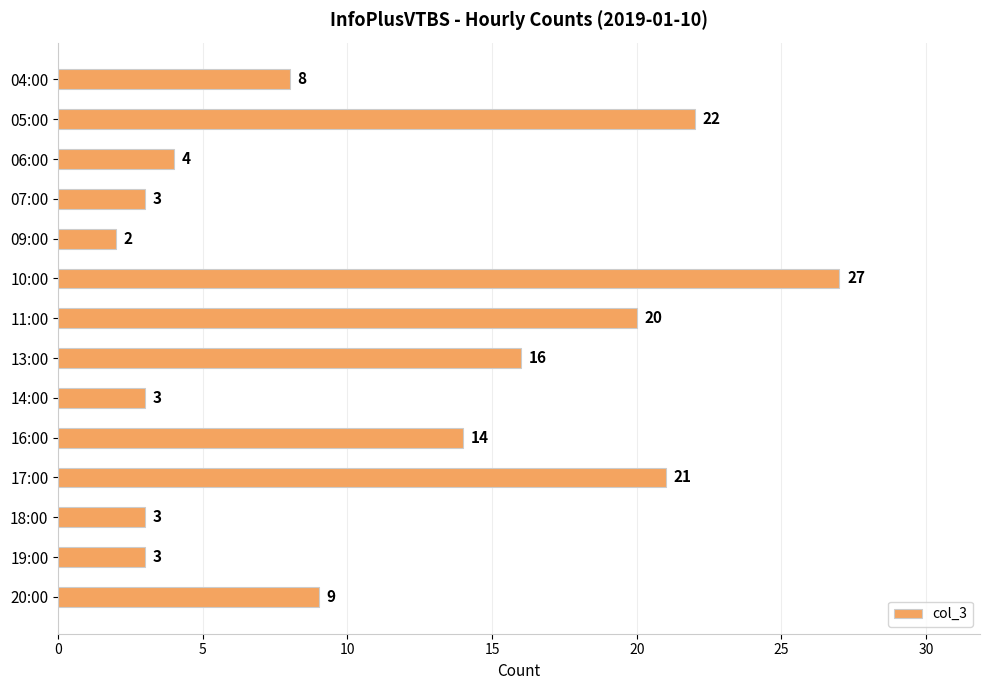

Does the chart contain stacked bars?

No